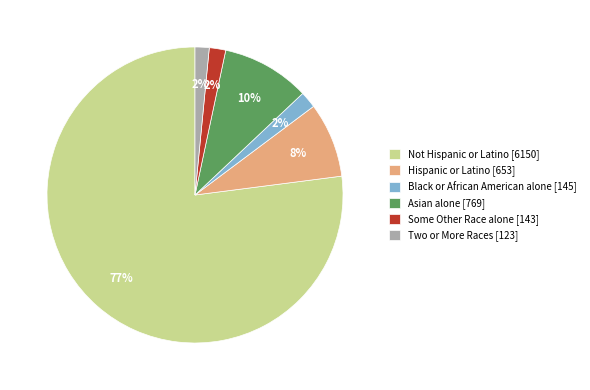

To the nearest percent, what is the average slice percentage?

17%